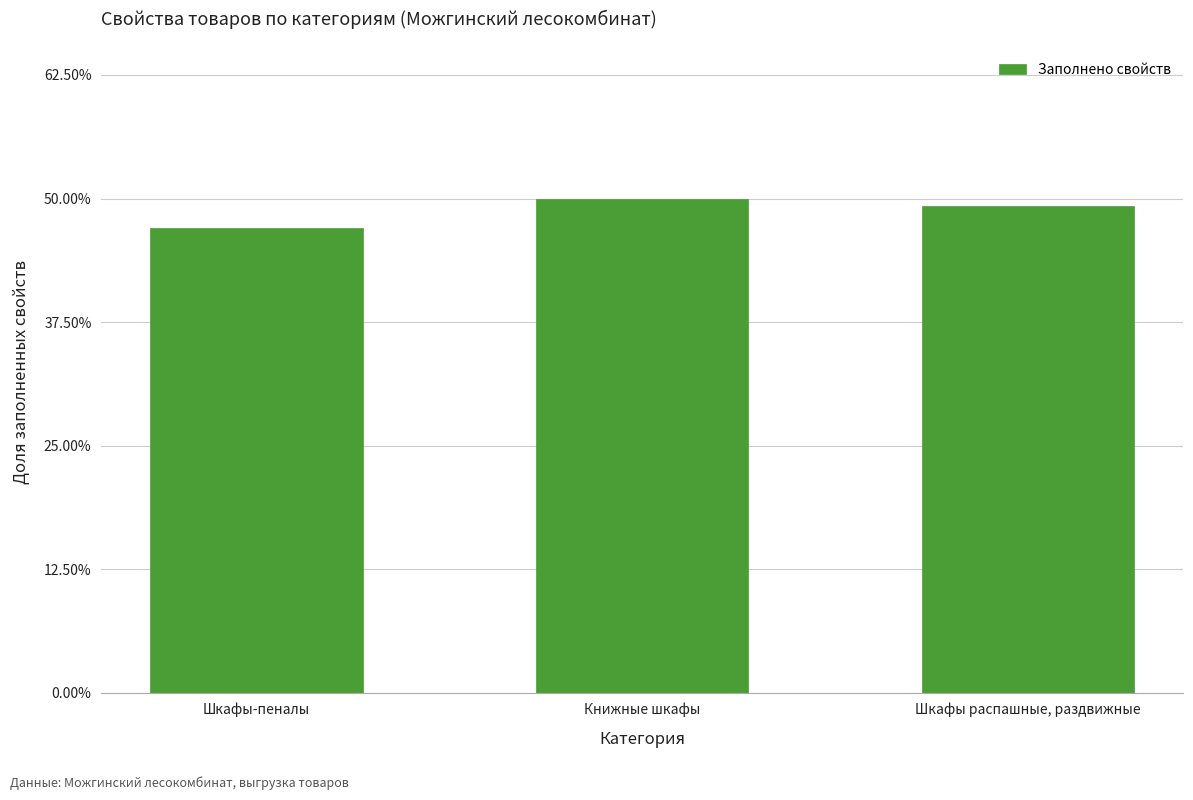

Rank the categories by value from highest to lowest.

Книжные шкафы, Шкафы распашные, раздвижные, Шкафы-пеналы